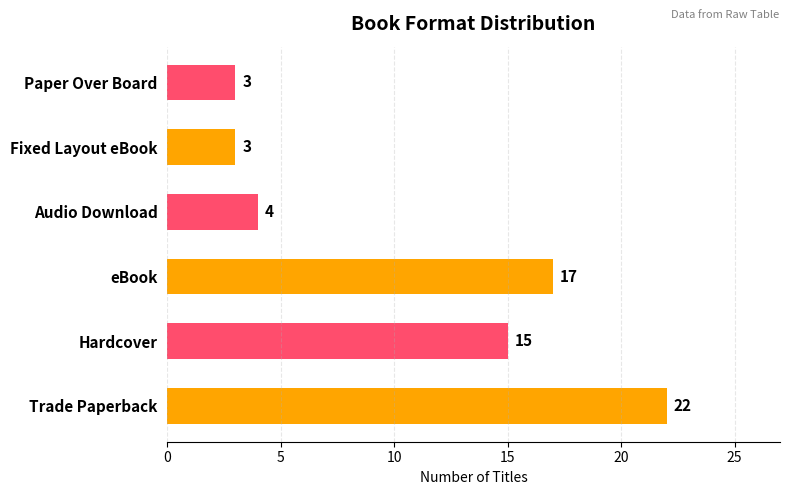

Reading bottom to top, extract all data points from this chart.

22	15	17	4	3	3